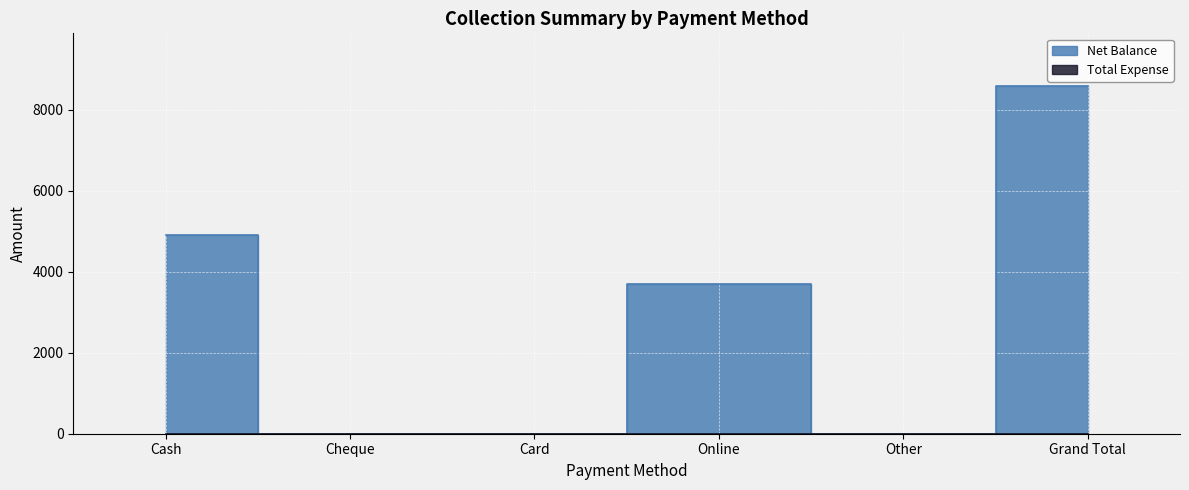

How many data points are less than 3700?

3